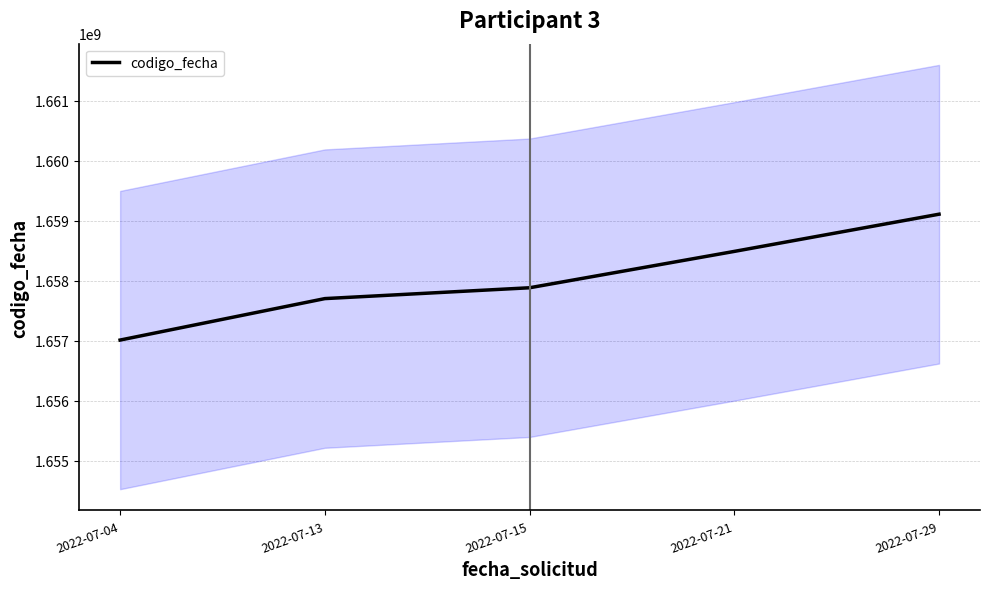

How many categories are shown in the chart?

5